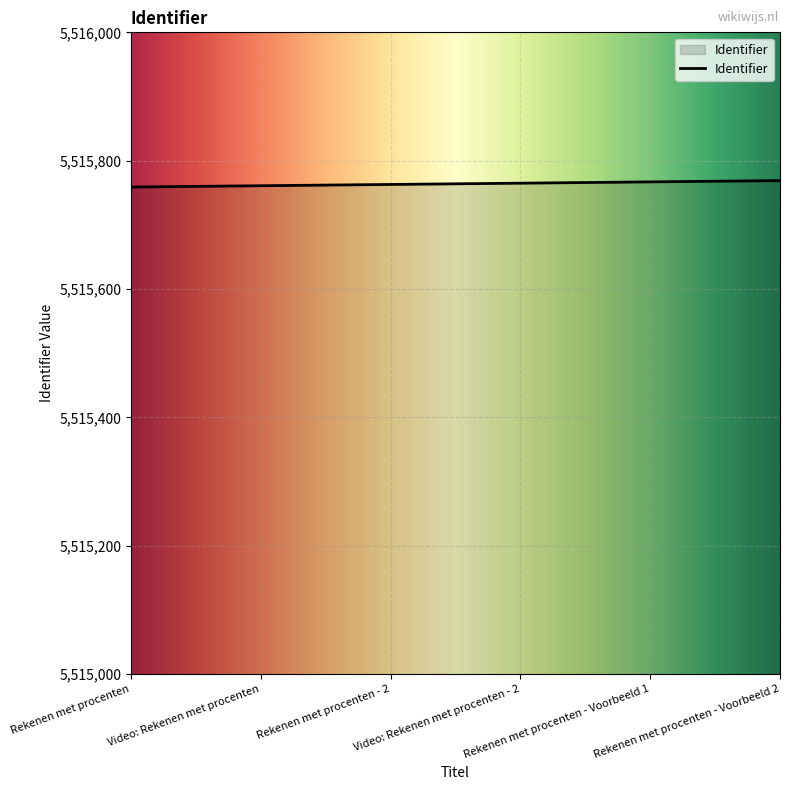

True or false: the data shows 8938361 at Rekenen met procenten - 2.

False